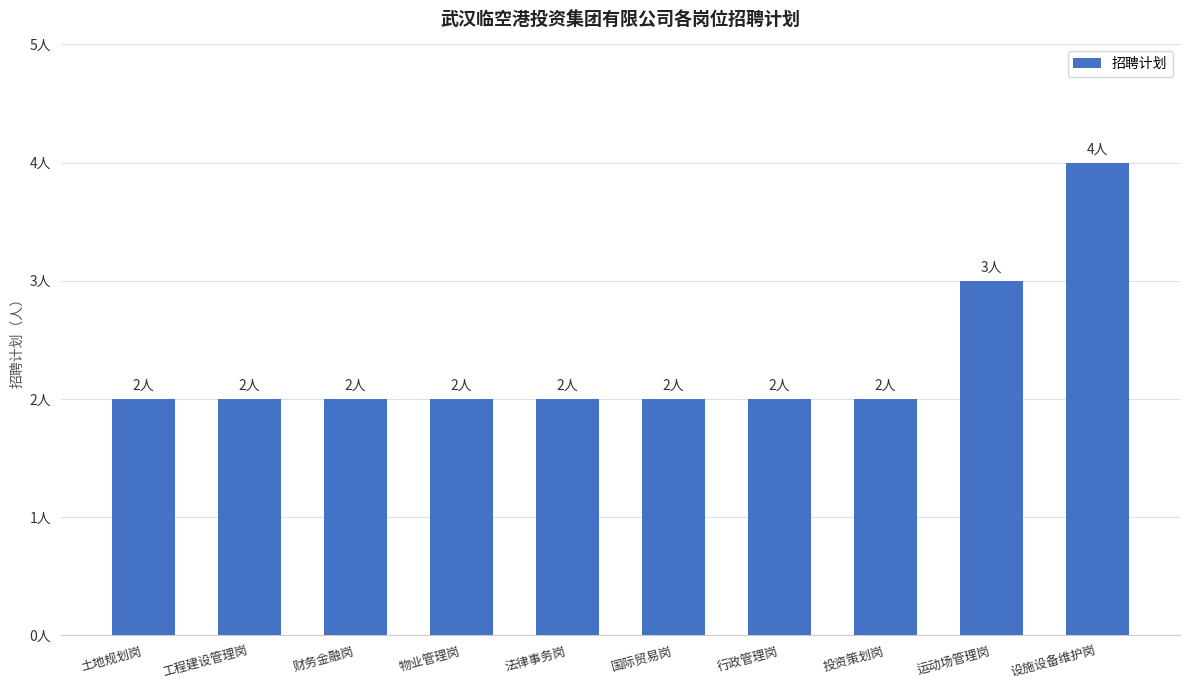

Are the bars horizontal?

No